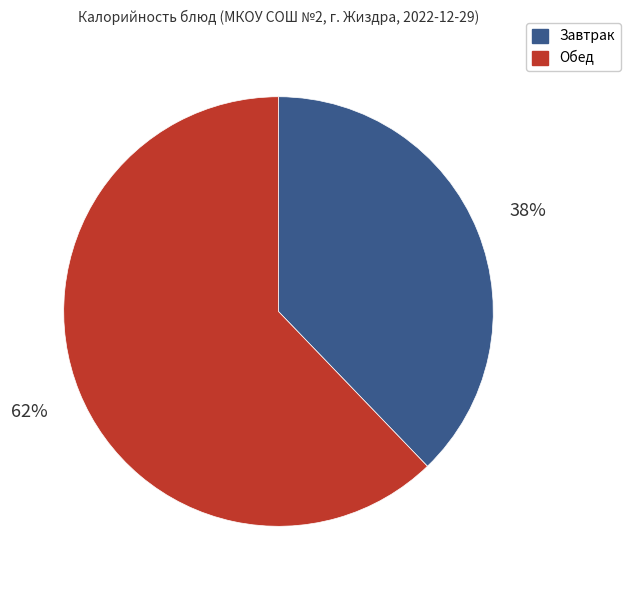

Is there a majority slice in this chart?

Yes